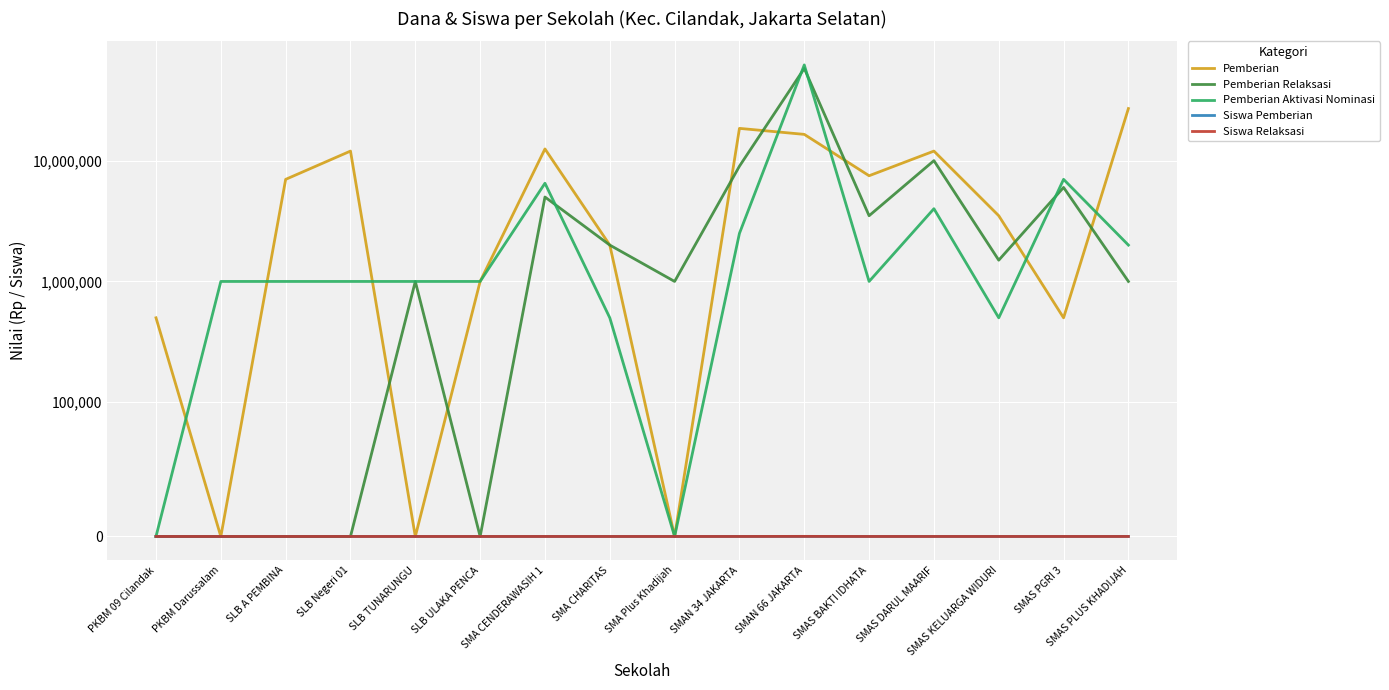

List the series in order of their peak value, lowest first.

Siswa Pemberian, Siswa Relaksasi, Pemberian, Pemberian Relaksasi, Pemberian Aktivasi Nominasi